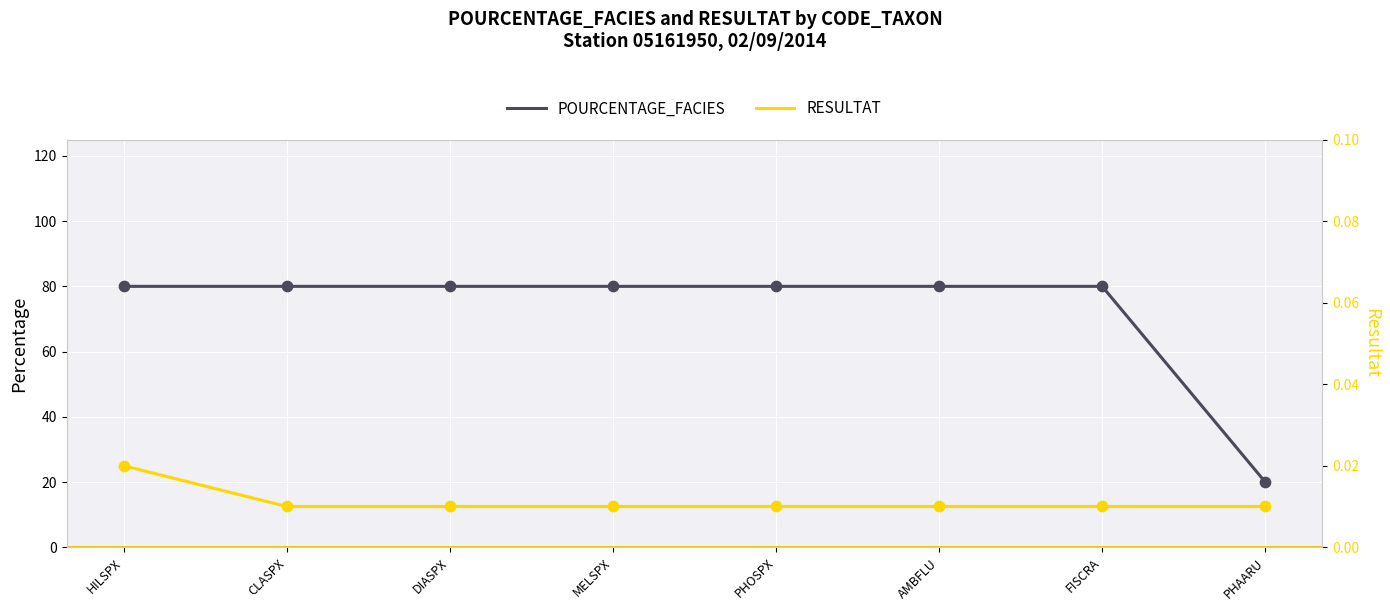

At how many categories does at least one series exceed 62?

7